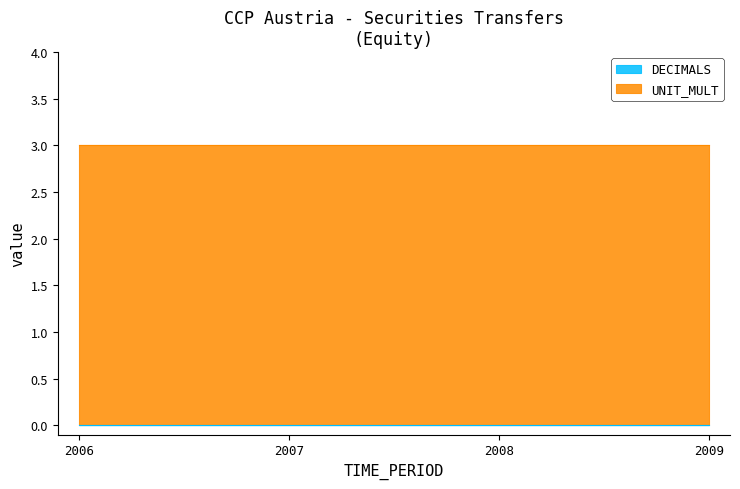

At which label does DECIMALS reach its minimum?

2006